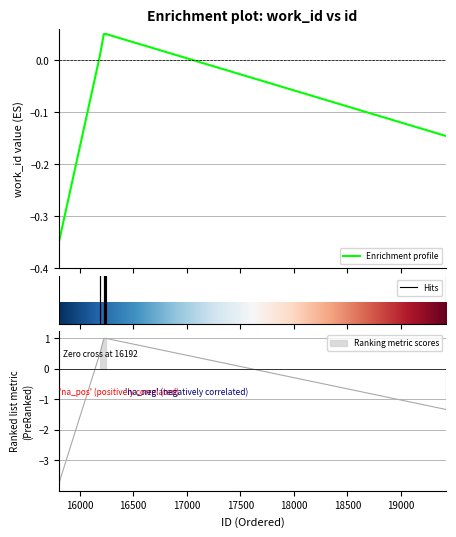

Reading right to left, transcribe all the data shown in this chart.

19425=-0.1	16246=0.1	16237=0.1	16230=0.1	16226=0.1	16193=0.0	16192=0.0	15806=-0.3